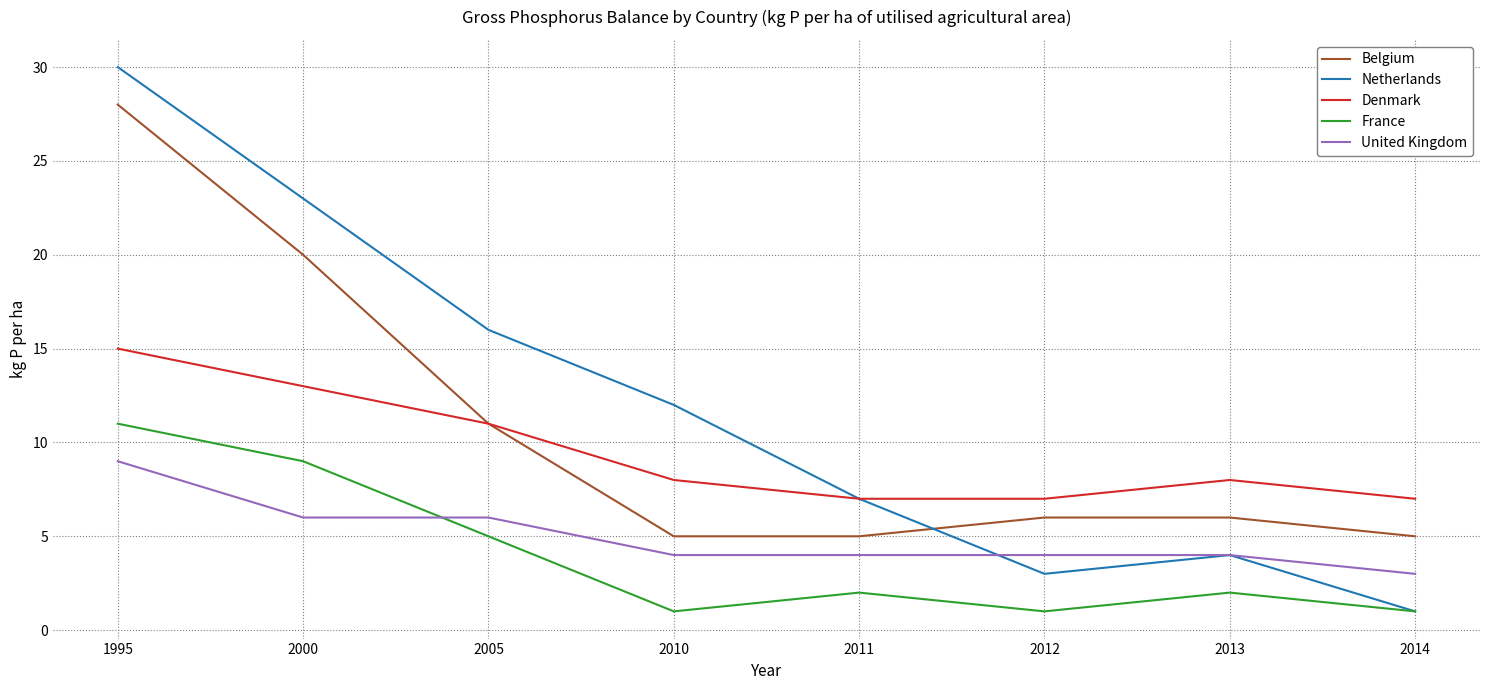

What are all the series names shown in the legend?

Belgium, Netherlands, Denmark, France, United Kingdom